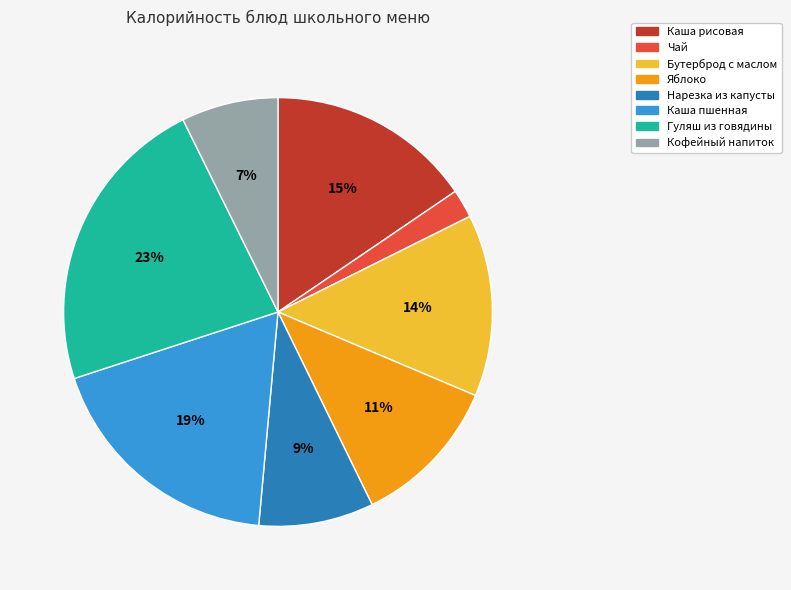

Which slice is the smallest?

Чай